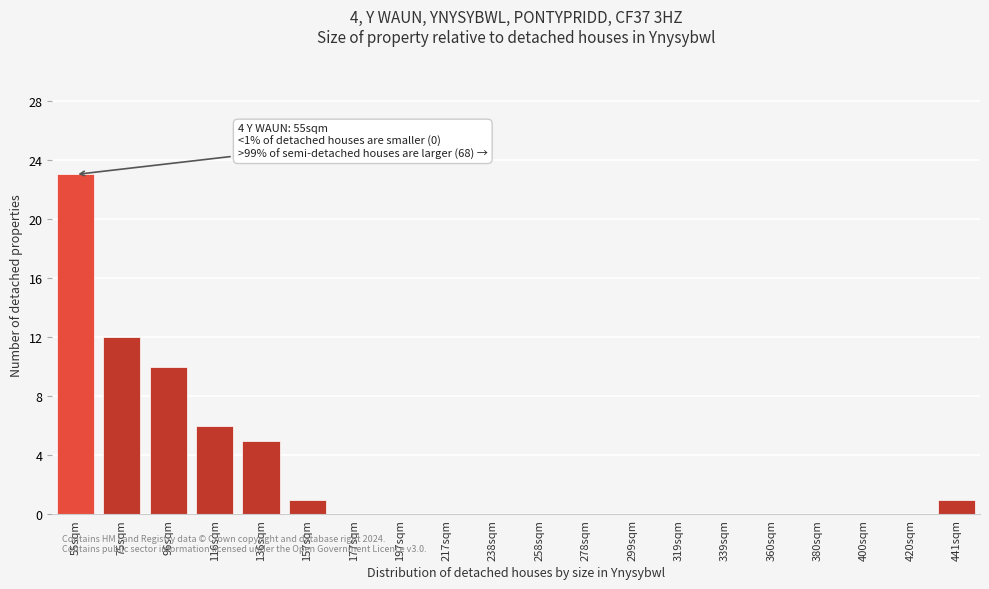

Reading left to right, transcribe all the data shown in this chart.

55sqm=23	75sqm=12	96sqm=10	116sqm=6	136sqm=5	157sqm=1	177sqm=0	197sqm=0	217sqm=0	238sqm=0	258sqm=0	278sqm=0	299sqm=0	319sqm=0	339sqm=0	360sqm=0	380sqm=0	400sqm=0	420sqm=0	441sqm=1